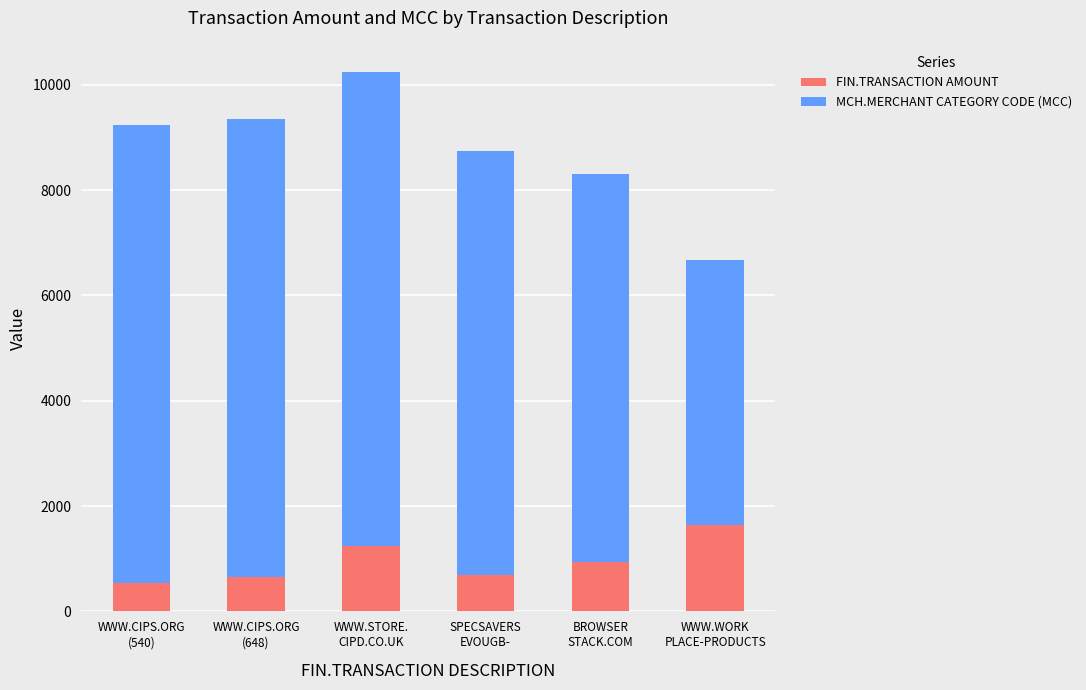

What is the value of the FIN.TRANSACTION AMOUNT bar at the 3rd from the left?

1248.0